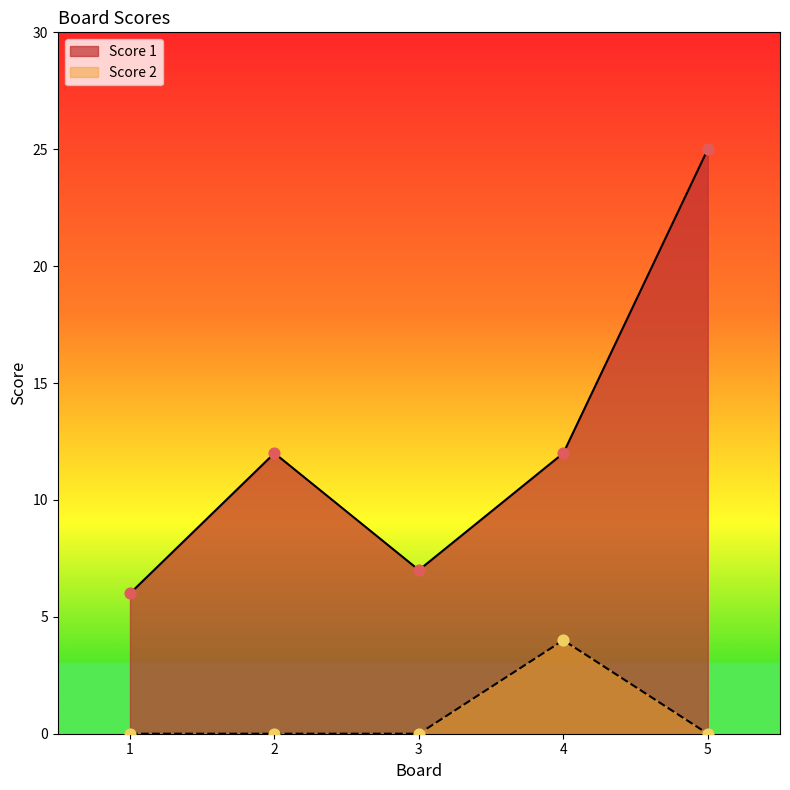

Which series has the largest total across all categories?

Score 1